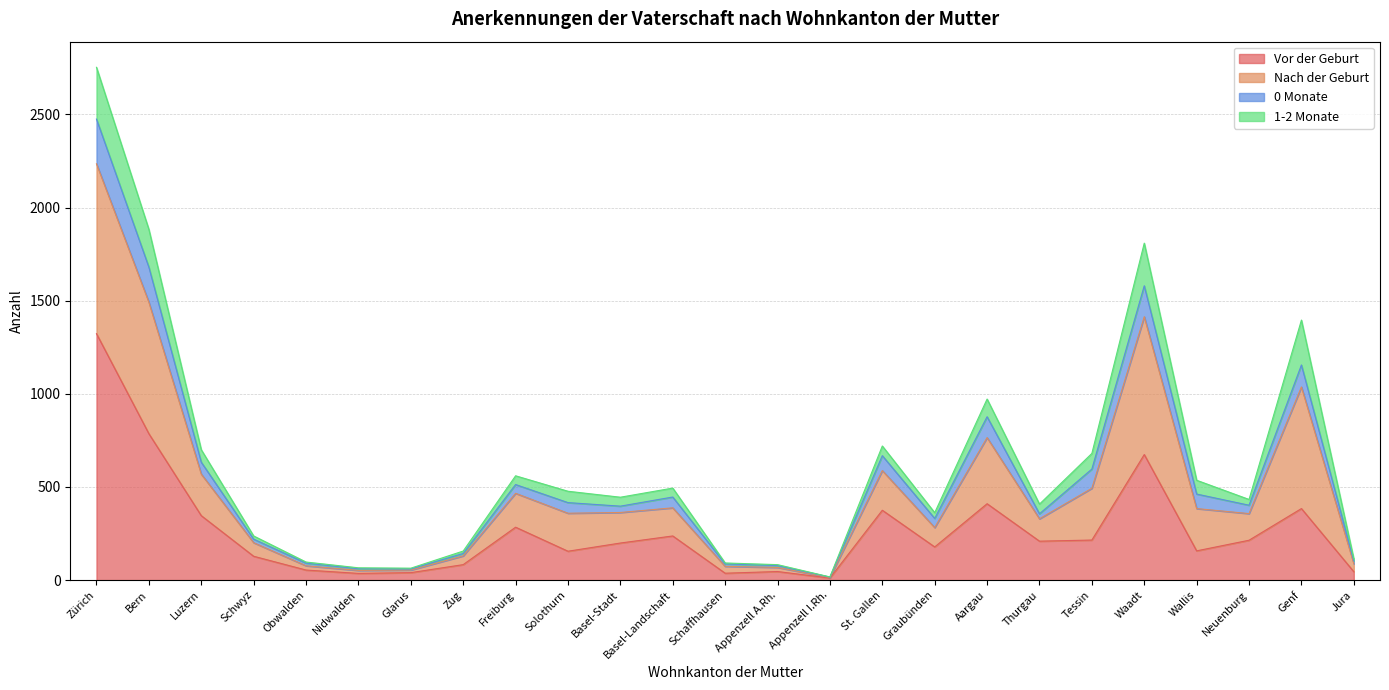

The value of Nach der Geburt at Neuenburg is 776. True or false?

False